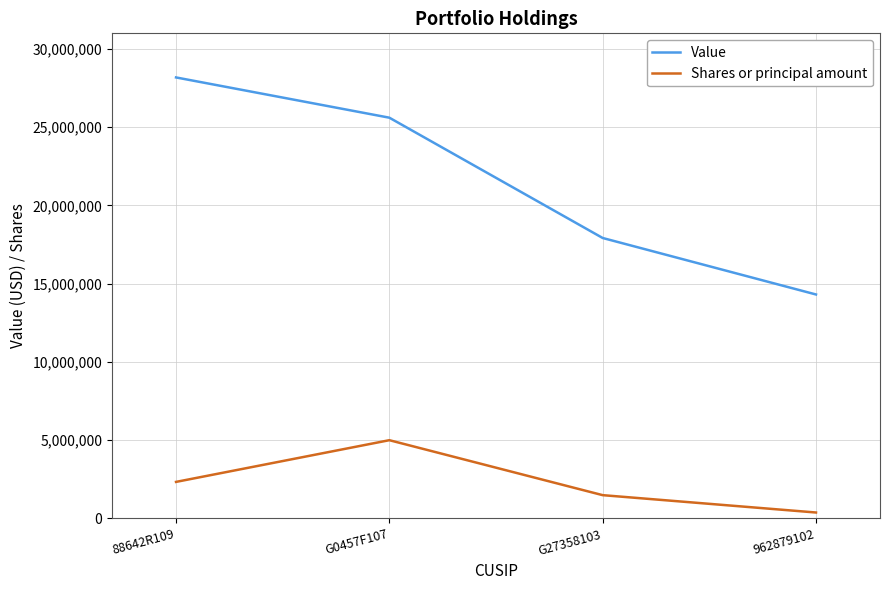

At which category does Shares or principal amount reach its first local peak?

G0457F107